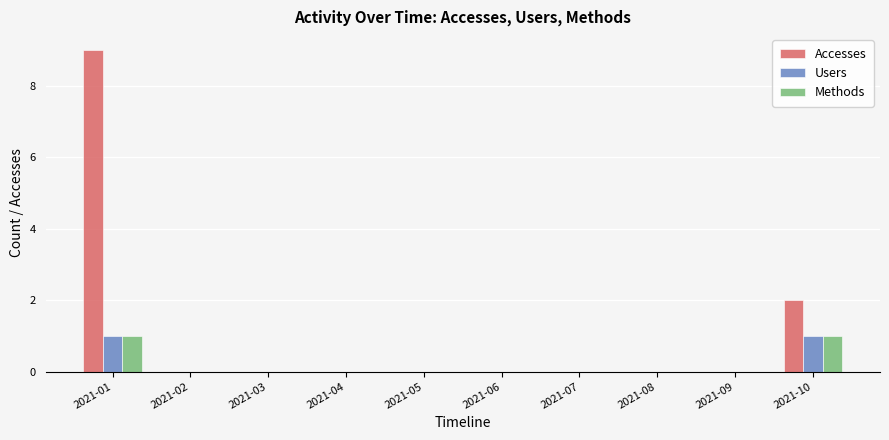

What is the greatest value displayed?

9